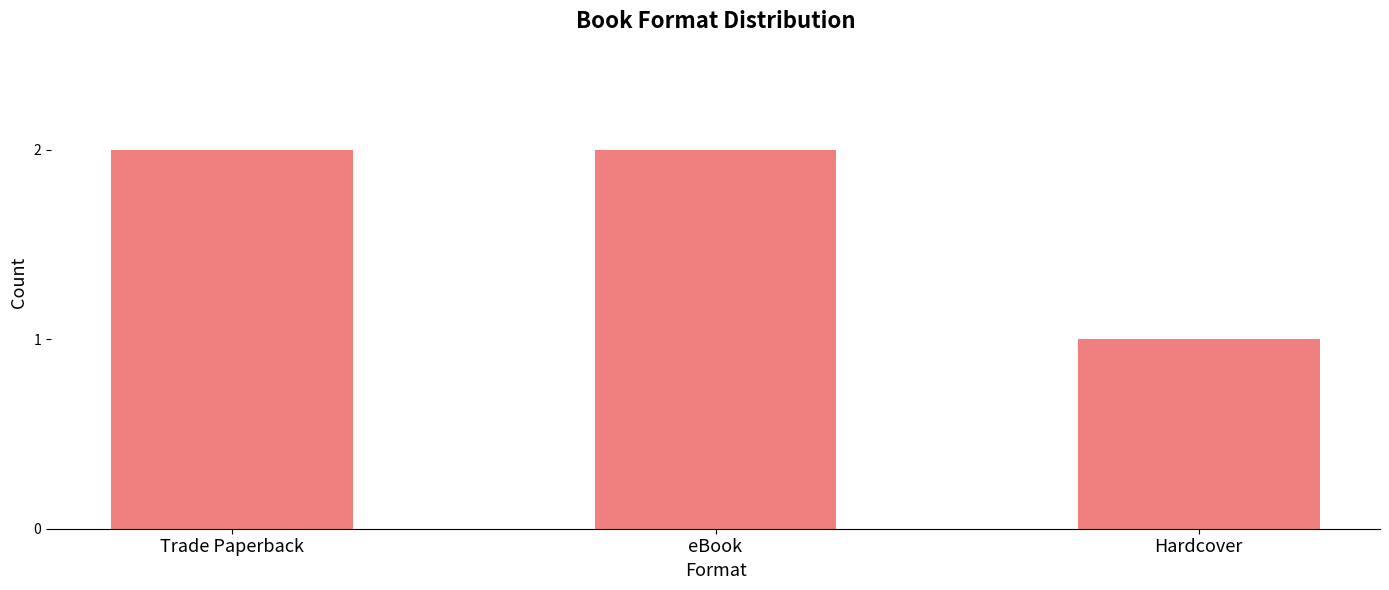

Which label corresponds to the smallest value in the chart?

Hardcover